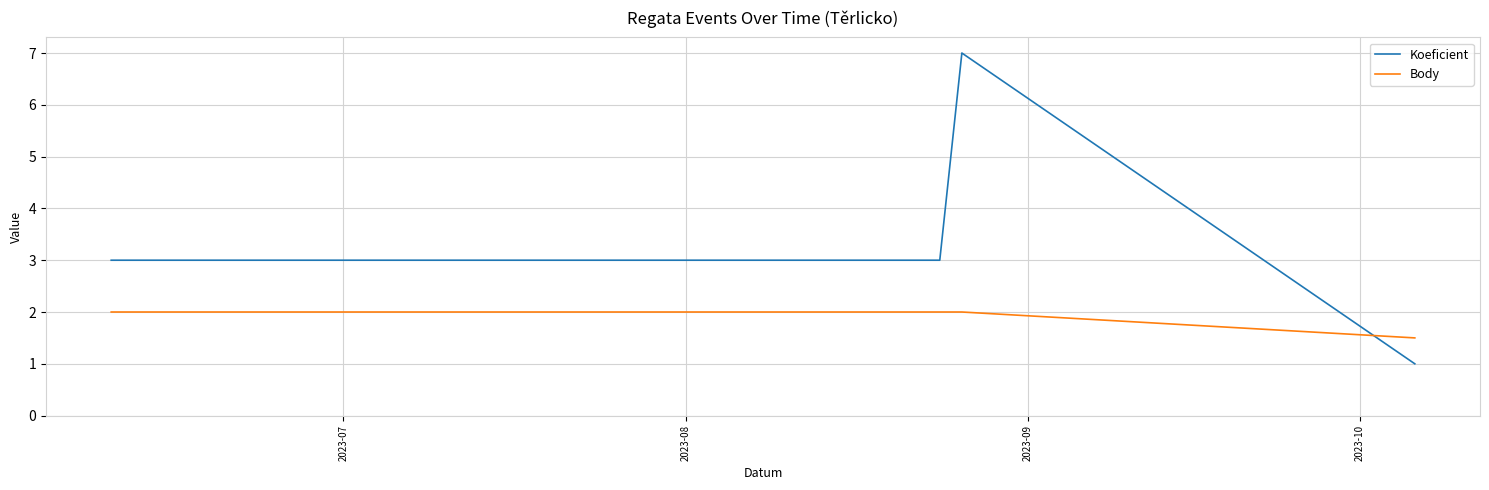

True or false: Body has more than 1 points higher than both neighbors.

False